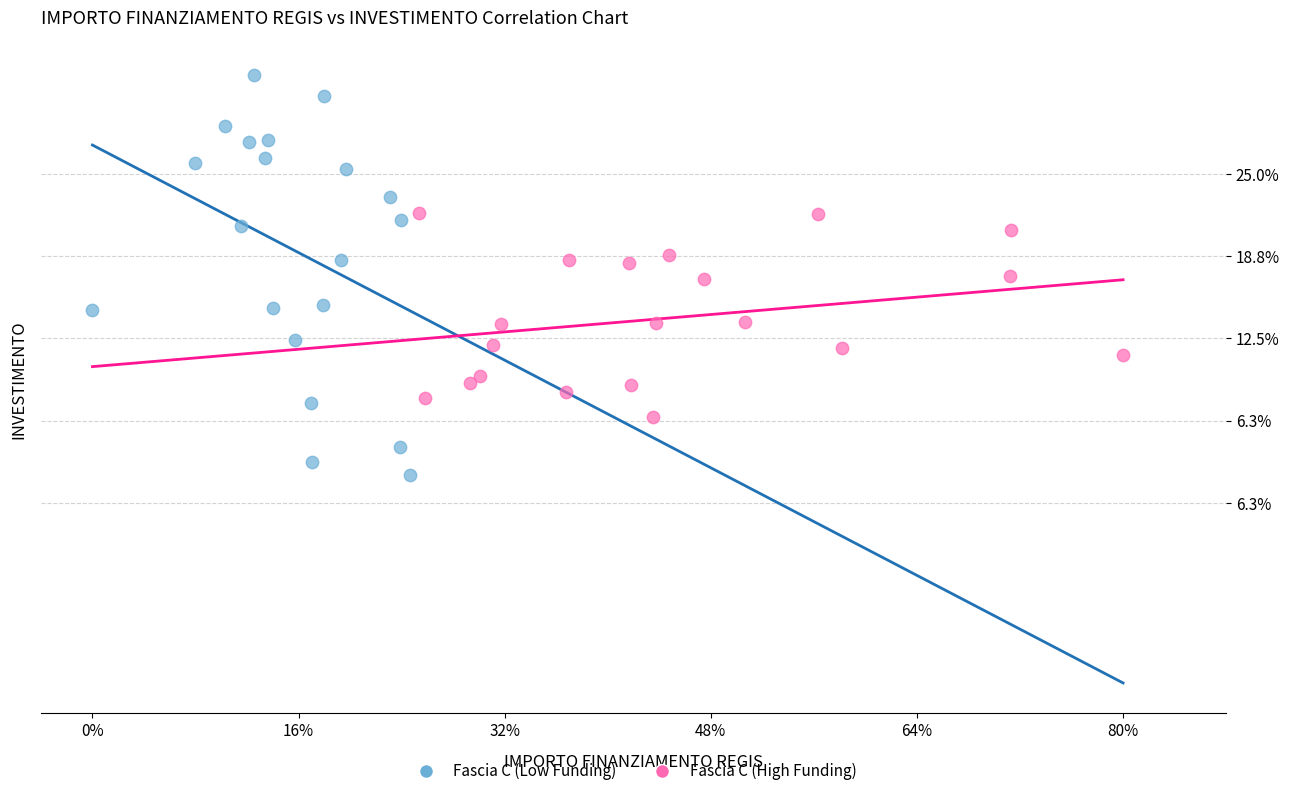

Which series reaches the maximum Y coordinate?

Fascia C (Low Funding)